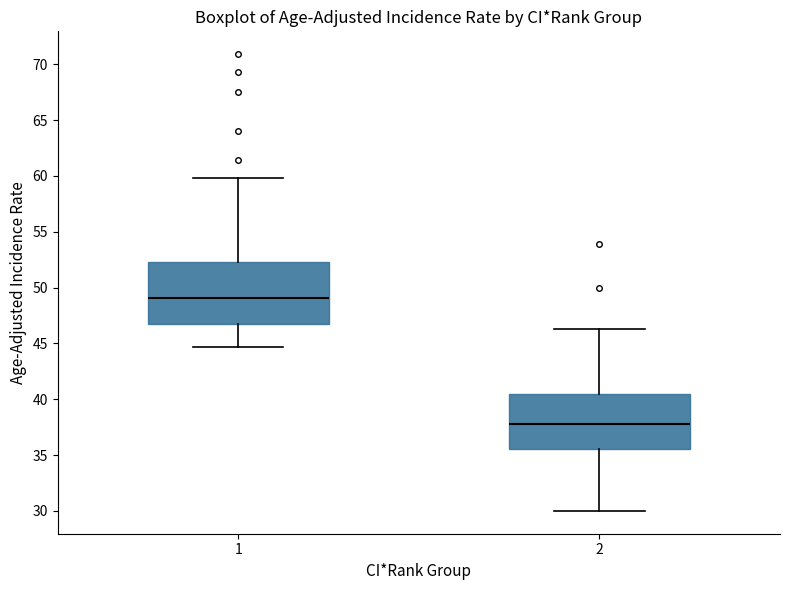

Comparing the boxes themselves (not the whiskers), which one is the tallest?

1